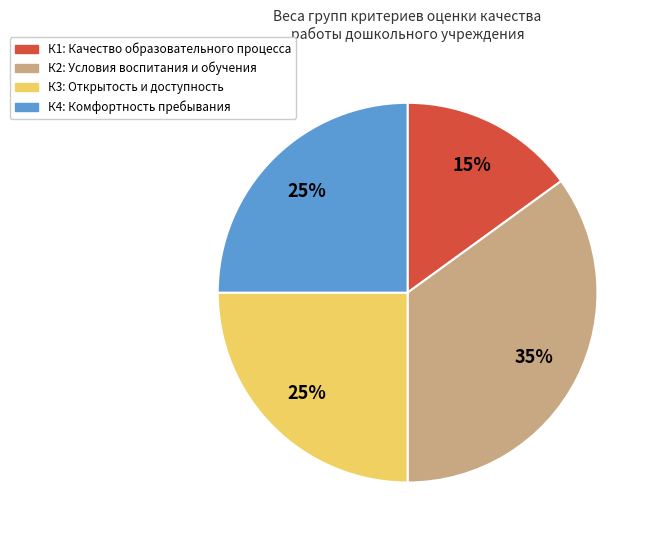

Is there a majority slice in this chart?

No